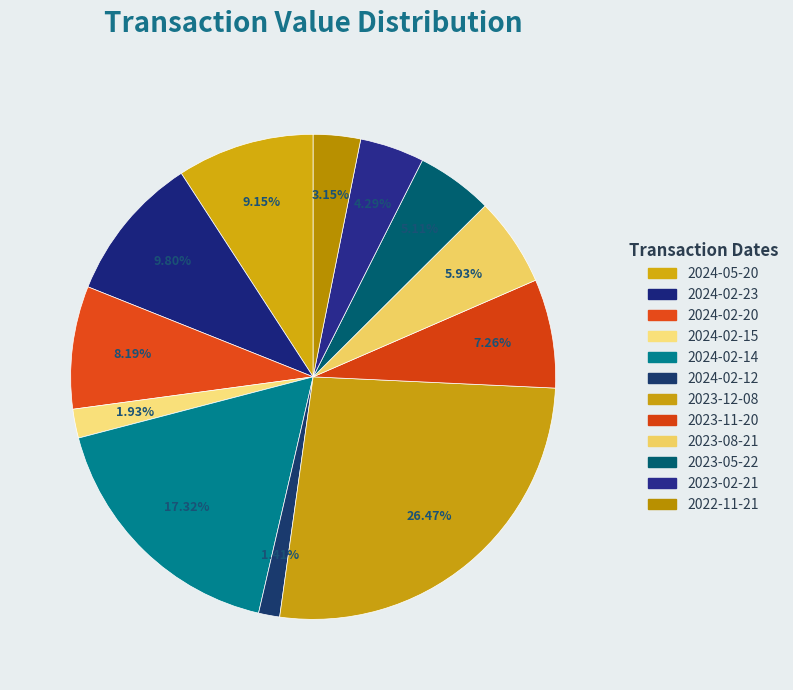

Does any single category account for the majority?

No